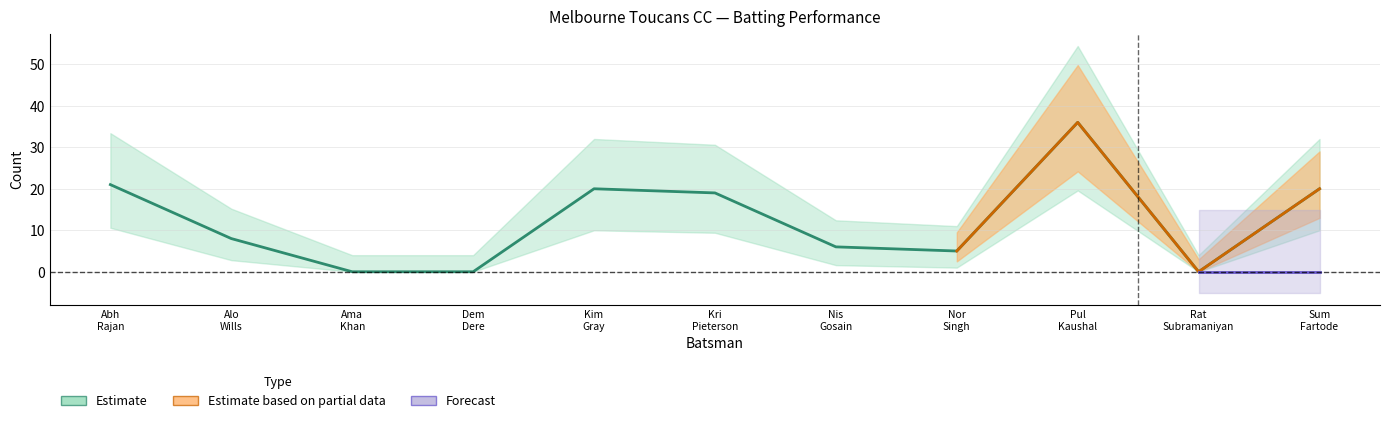

True or false: Runs has more than 0 interior local peaks.

True